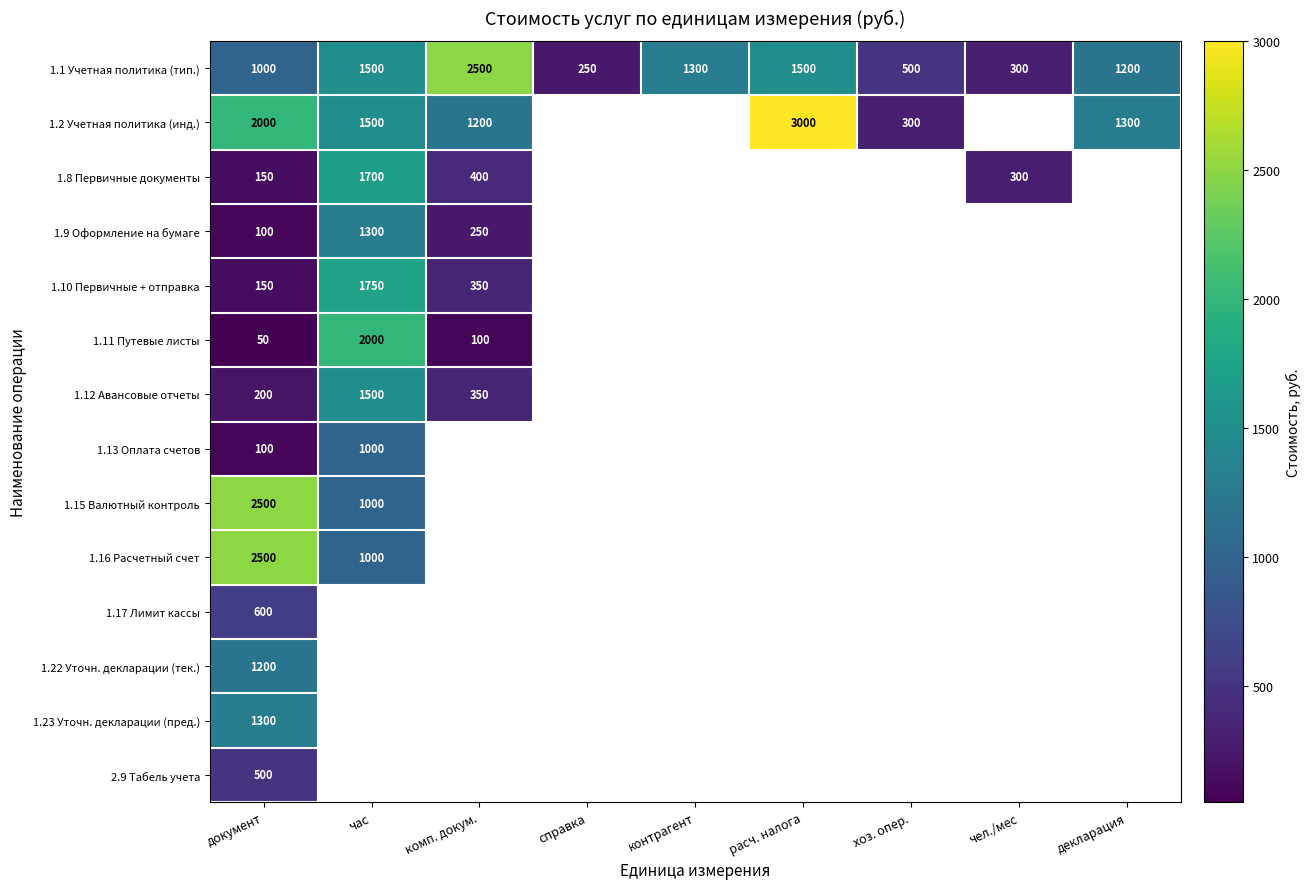

Is it true that 1.8 Первичные документы equals 122 at комп. докум.?

False